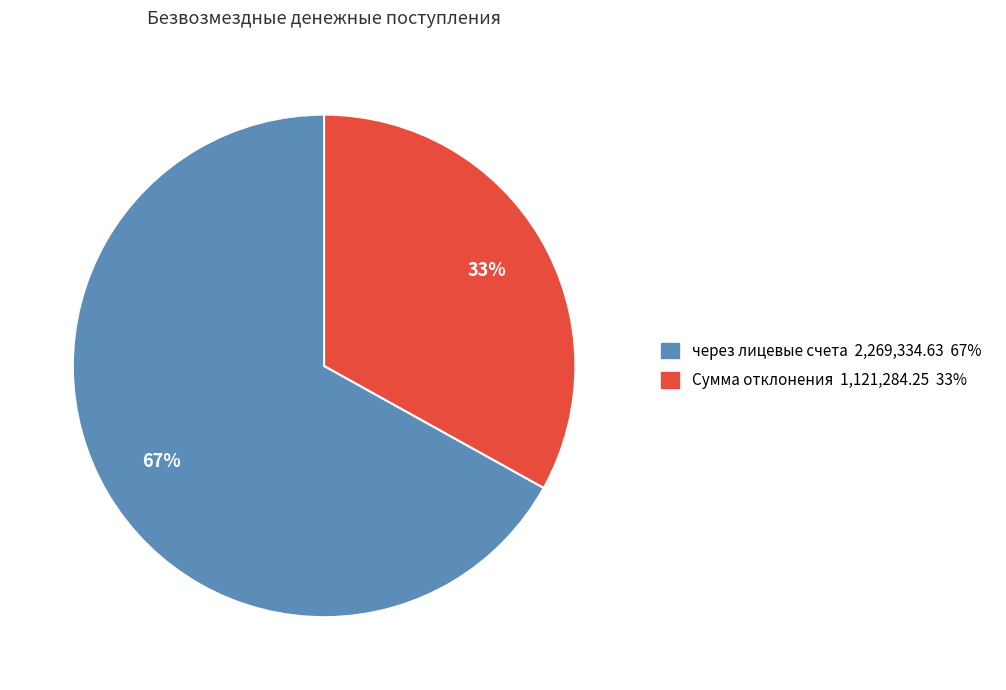

To the nearest percent, what is the difference between the largest and smallest slice percentages?

34%